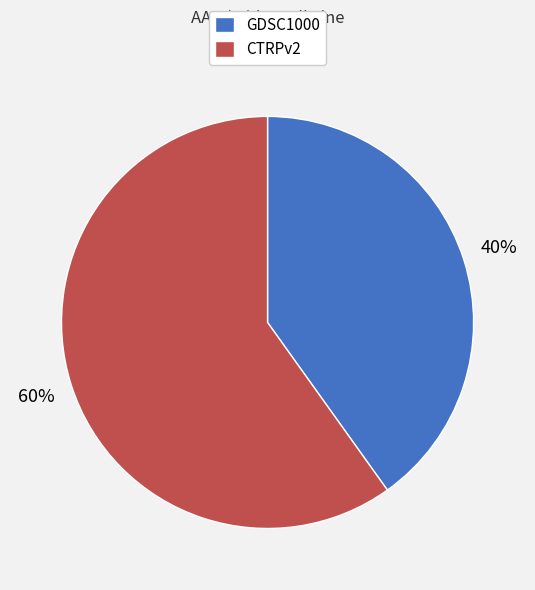

To the nearest percent, what is the difference between the largest and smallest slice percentages?

20%